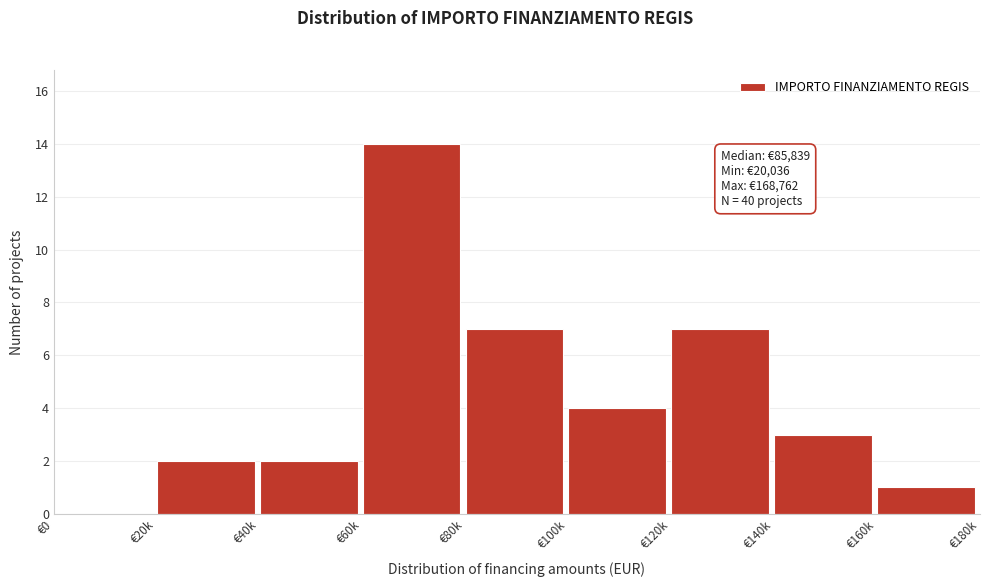

Reading left to right, what are all the values shown in this chart?

€0=0	€20k=2	€40k=2	€60k=14	€80k=7	€100k=4	€120k=7	€140k=3	€160k=1